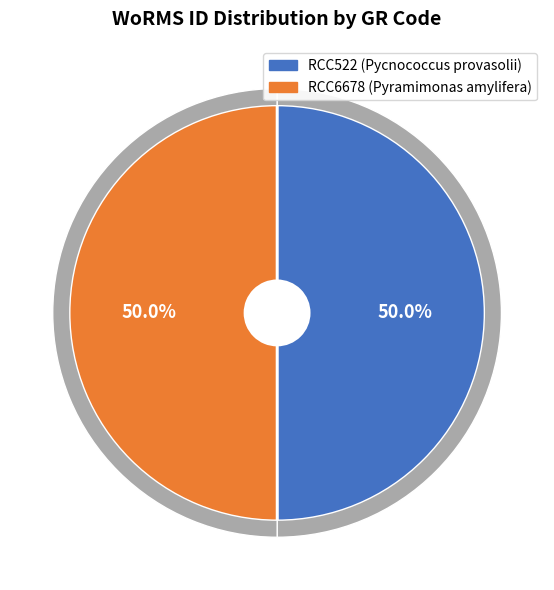

Is it true that RCC522 (Pycnococcus provasolii) is 63% of the pie?

False